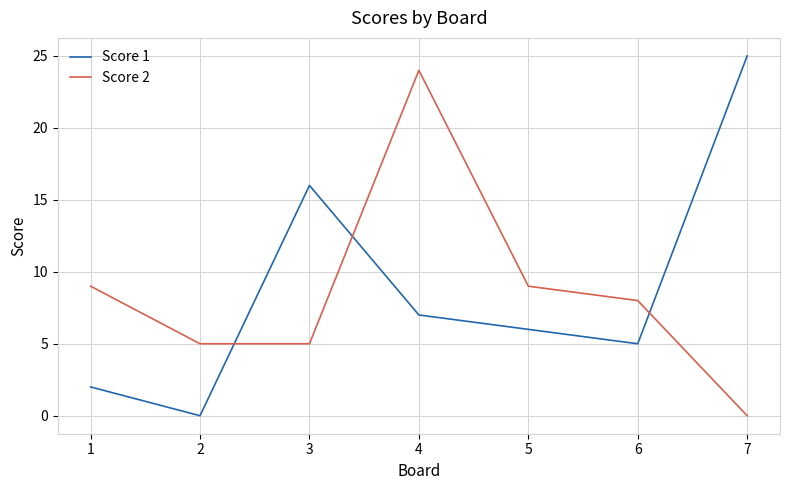

Where is the first local maximum for Score 2?

4